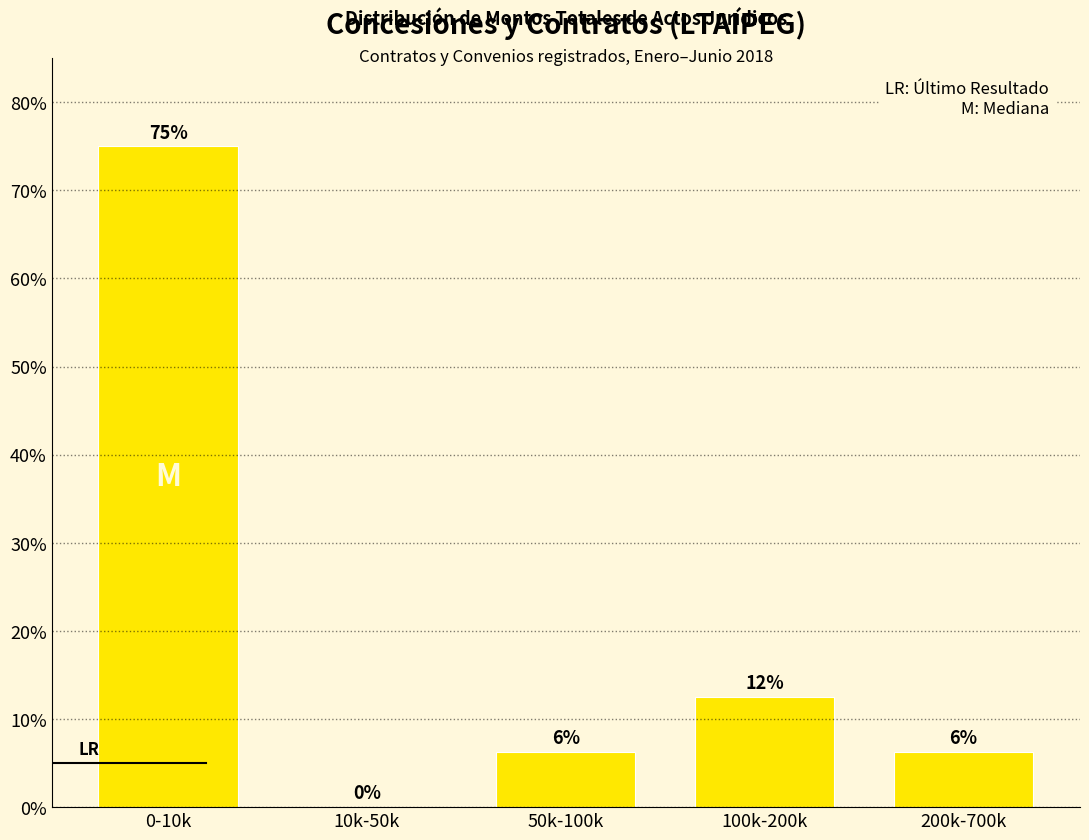

Are the bars horizontal?

No